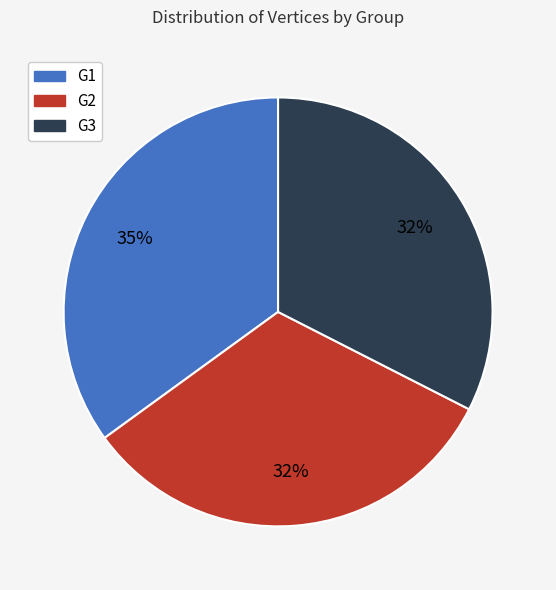

True or false: G1 accounts for 35% of the total.

True